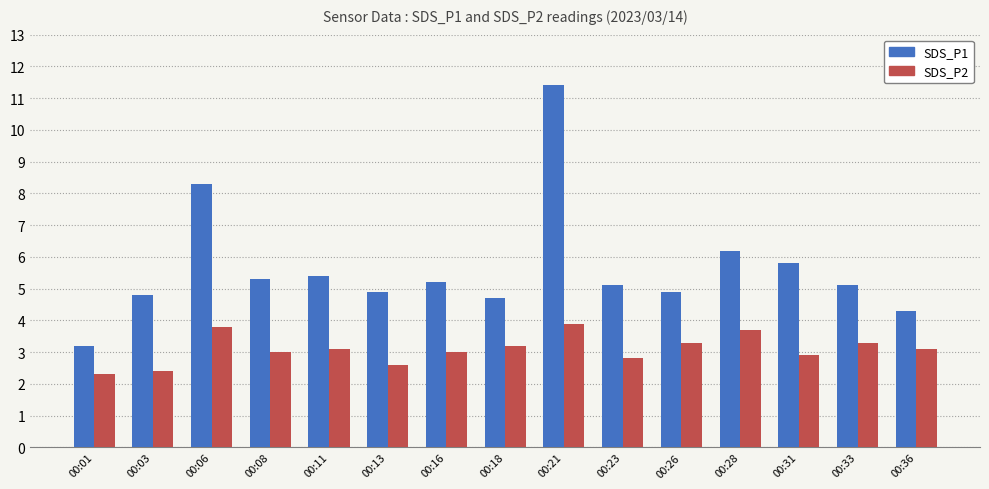

What is the total value across all series at 00:08?

8.3